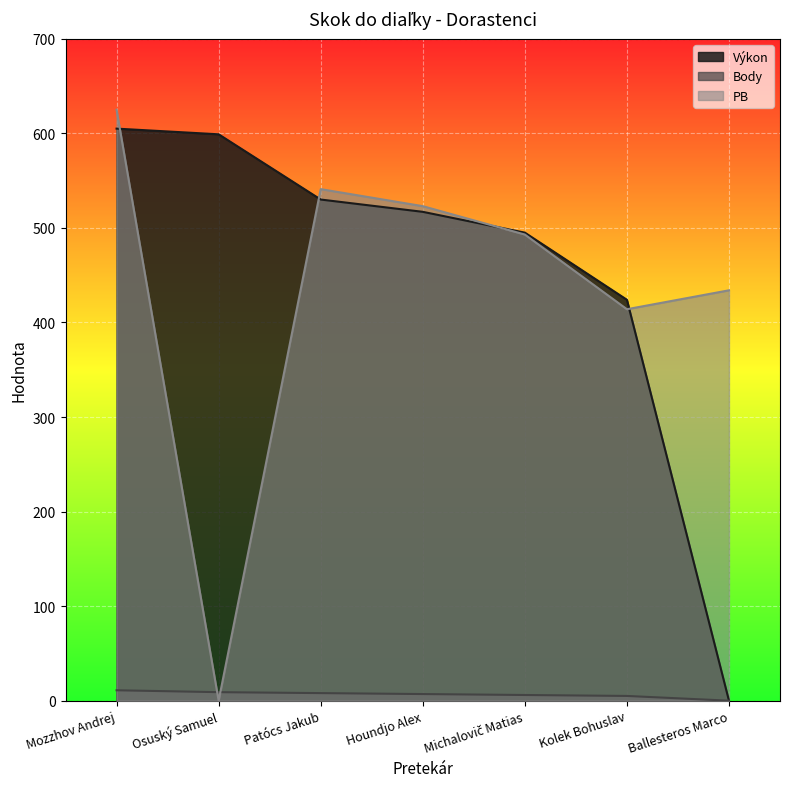

What is the difference between the Body values at Ballesteros Marco and Osuský Samuel?

9